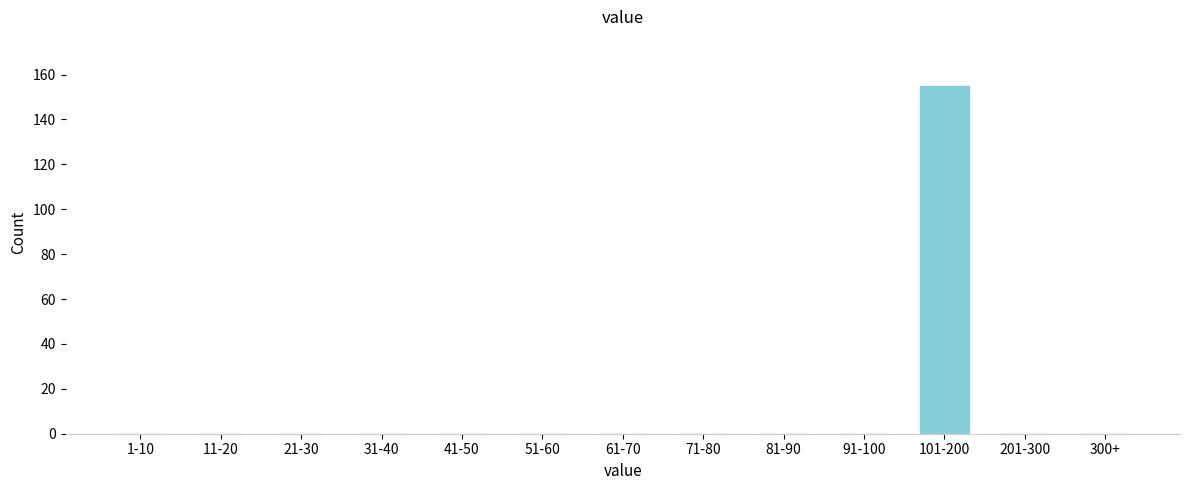

Reading right to left, list all the values displayed in this chart.

300+=0	201-300=0	101-200=155	91-100=0	81-90=0	71-80=0	61-70=0	51-60=0	41-50=0	31-40=0	21-30=0	11-20=0	1-10=0